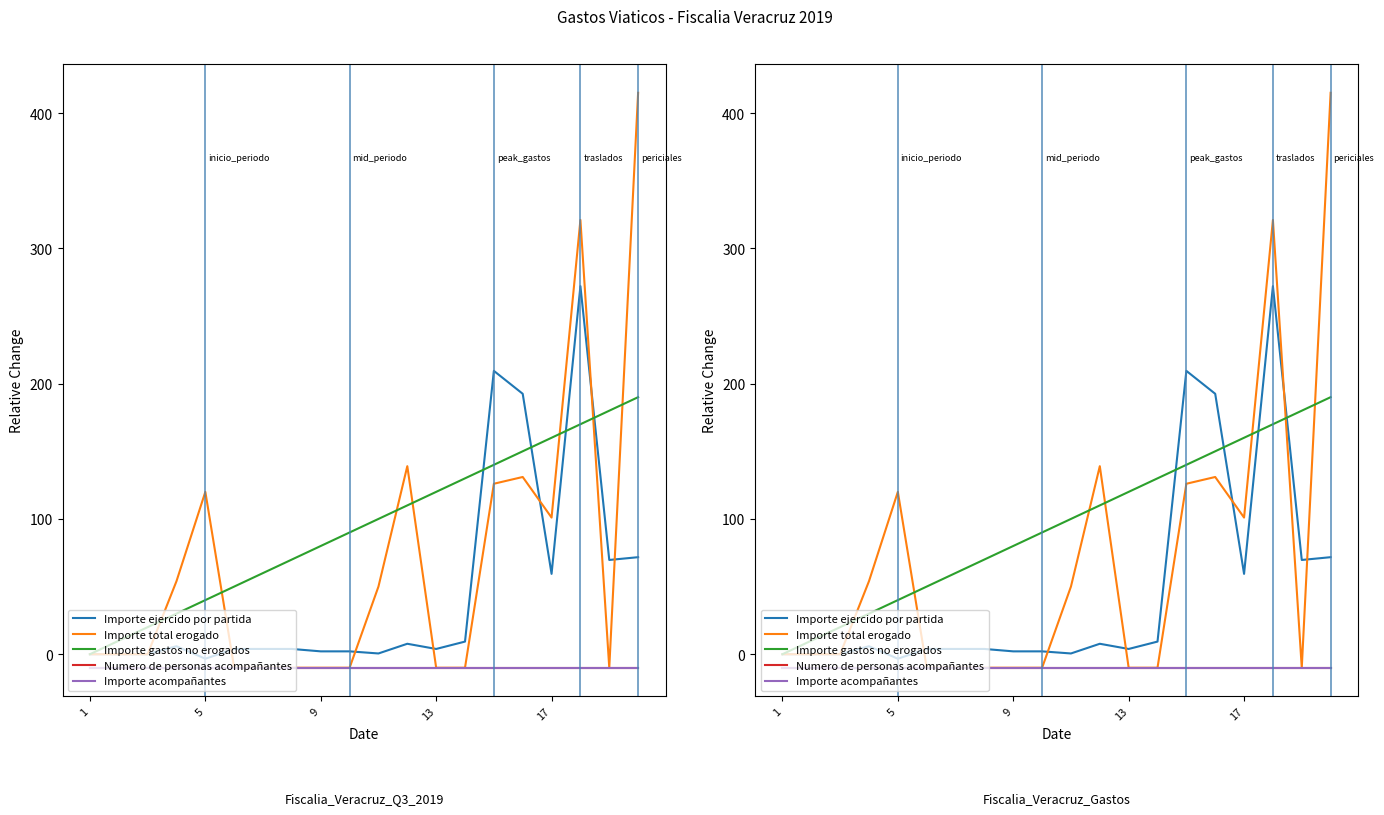

Reading left to right, what are all the values shown in this chart?

Importe ejercido por partida: 0.0	0.0	0.0	5.9	-3.3	3.9	3.9	3.9	2.1	2.1	0.6	7.7	3.9	9.3	209.4	192.5	59.4	272.1	69.7	71.7
Importe total erogado: 0.0	0.0	0.0	54.0	120.0	-10.0	-10.0	-10.0	-10.0	-10.0	50.0	139.0	-10.0	-10.0	126.0	131.0	101.0	321.0	-10.0	415.0
Importe gastos no erogados: 0.0	10.0	20.0	30.0	40.0	50.0	60.0	70.0	80.0	90.0	100.0	110.0	120.0	130.0	140.0	150.0	160.0	170.0	180.0	190.0
Numero de personas acompañantes: -10.0	-10.0	-10.0	-10.0	-10.0	-10.0	-10.0	-10.0	-10.0	-10.0	-10.0	-10.0	-10.0	-10.0	-10.0	-10.0	-10.0	-10.0	-10.0	-10.0
Importe acompañantes: -10.0	-10.0	-10.0	-10.0	-10.0	-10.0	-10.0	-10.0	-10.0	-10.0	-10.0	-10.0	-10.0	-10.0	-10.0	-10.0	-10.0	-10.0	-10.0	-10.0